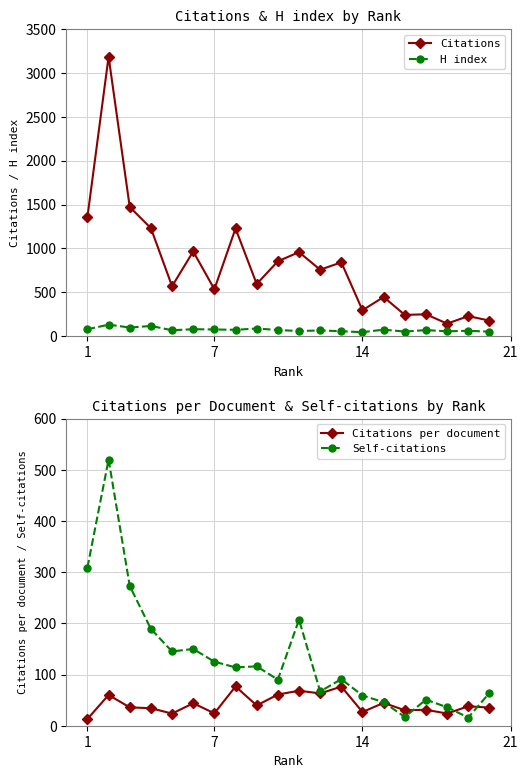

What is the value of the Citations per document point at the 17th from the left?

31.1